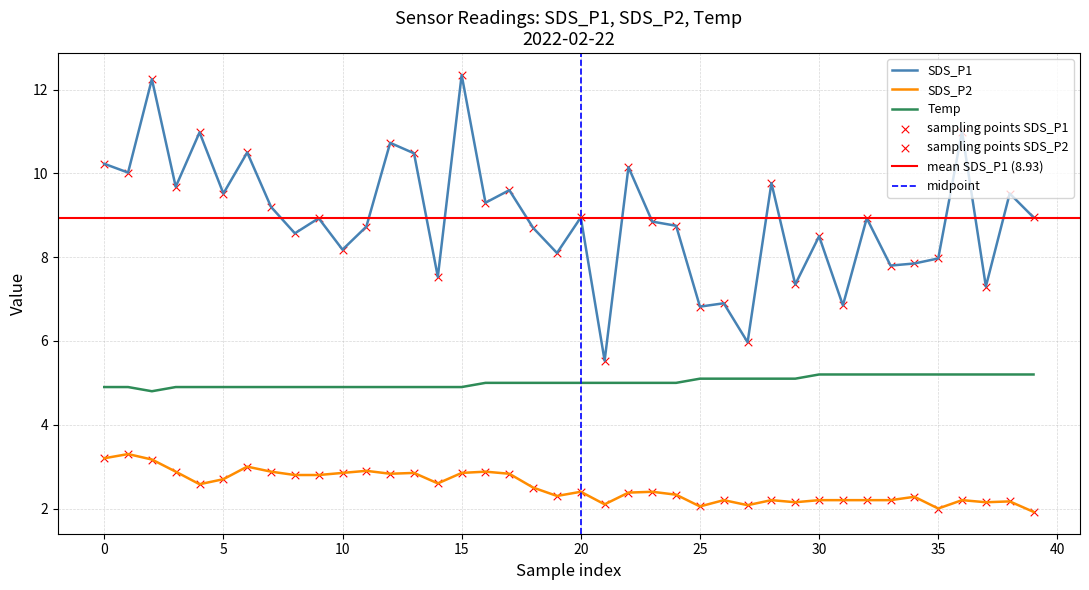

What are all the series names shown in the legend?

SDS_P1, SDS_P2, Temp